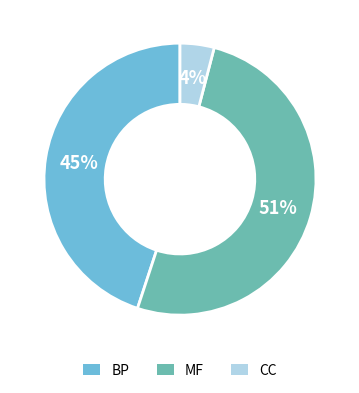

To the nearest percent, what percentage of the pie is MF?

51%